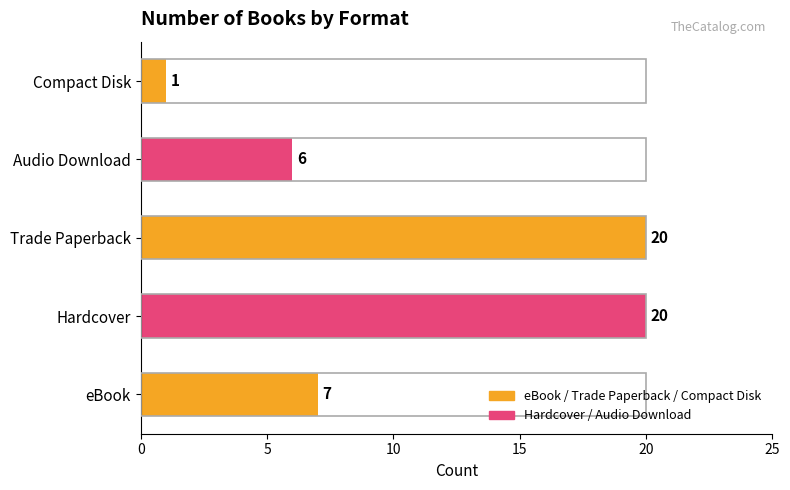

Reading top to bottom, extract all data points from this chart.

1	6	20	20	7